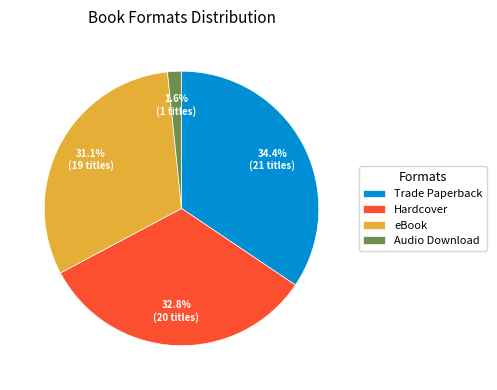

Rank the categories by value from lowest to highest.

Audio Download, eBook, Hardcover, Trade Paperback